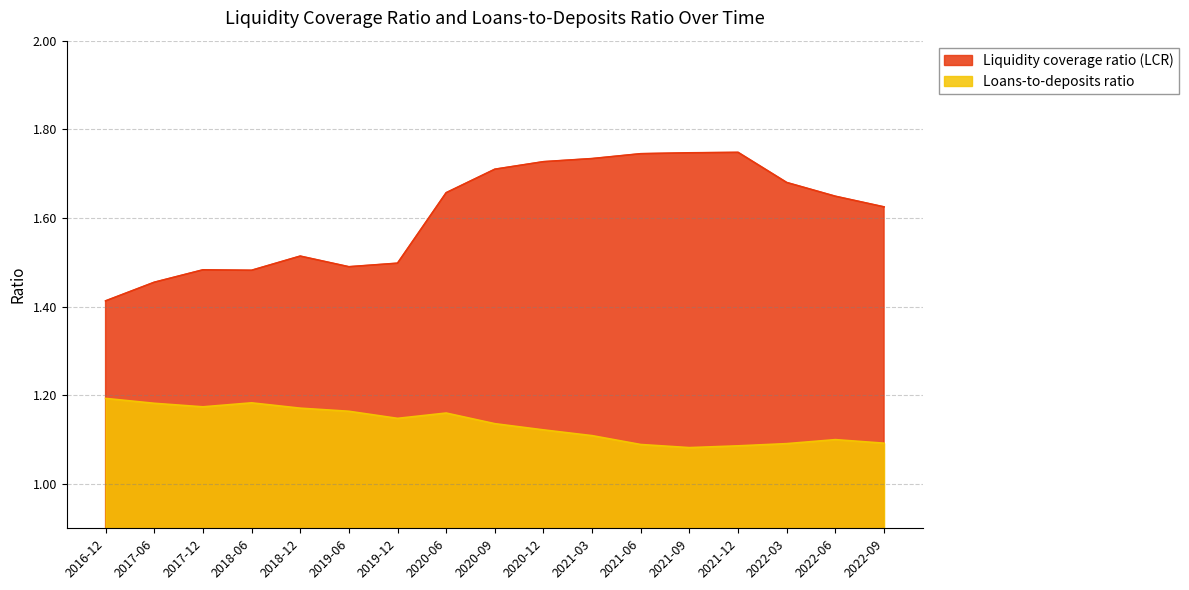

True or false: Loans-to-deposits ratio has more than 2 points higher than both neighbors.

True